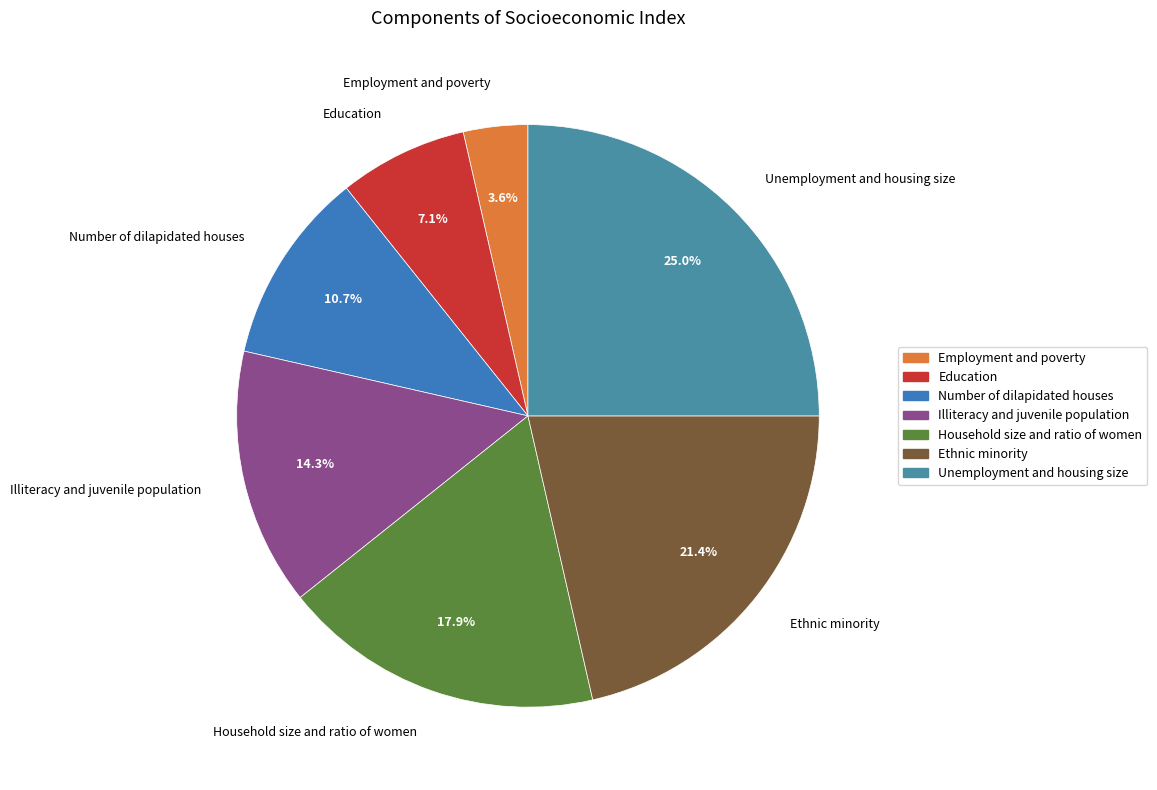

Is the sum of Education and Unemployment and housing size greater than half?

No